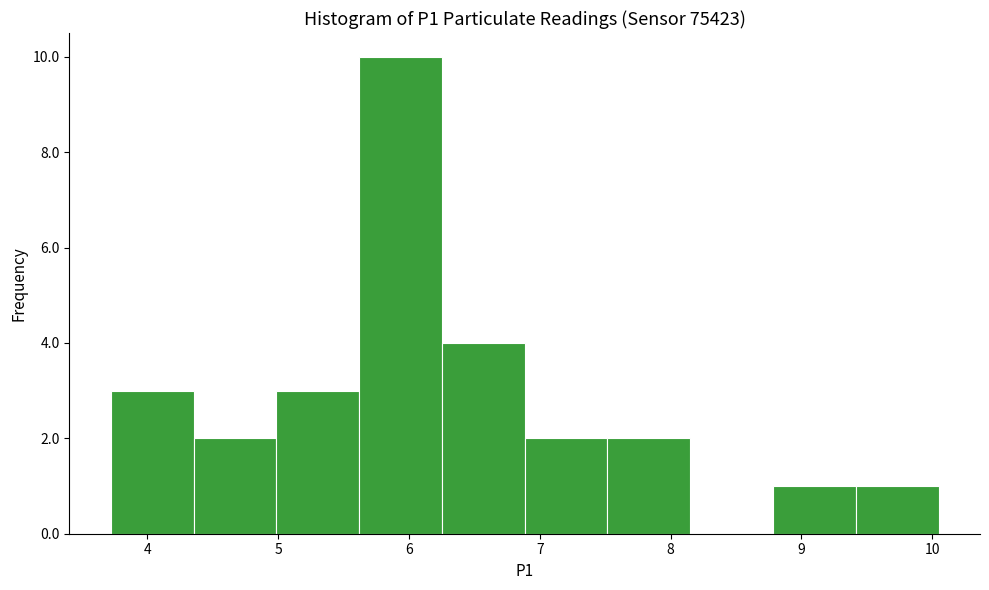

Reading left to right, list every bar in this chart as the range it spans on the x-axis followed by its height. Neither the bar edges nor the heights are printed on the chart, so give them approximately, as read against the axes.

3.7 to 4.4: 3
4.4 to 5.0: 2
5.0 to 5.6: 3
5.6 to 6.3: 10
6.3 to 6.9: 4
6.9 to 7.5: 2
7.5 to 8.2: 2
8.2 to 8.8: 0
8.8 to 9.4: 1
9.4 to 10.1: 1